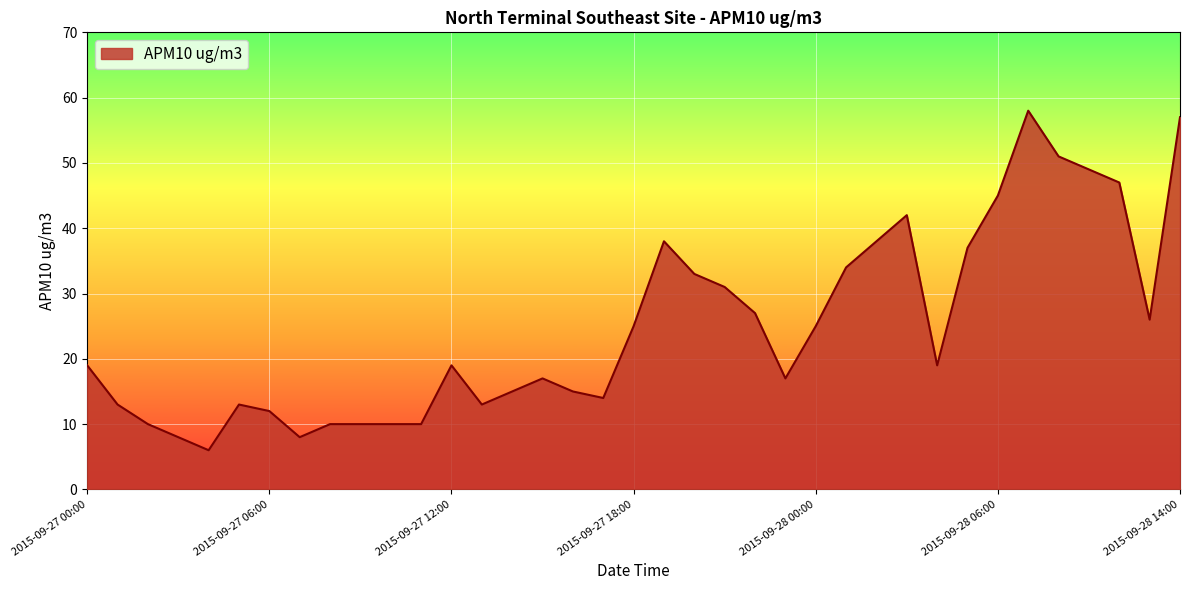

What is the greatest value displayed?

58